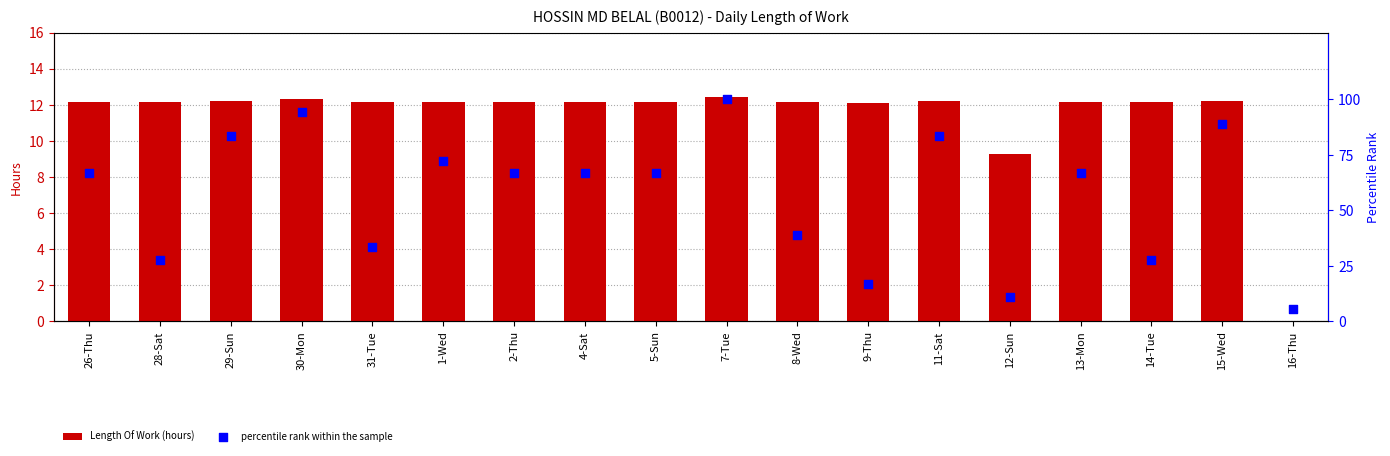

What are all the series names shown in the legend?

Length Of Work (hours), percentile rank within the sample